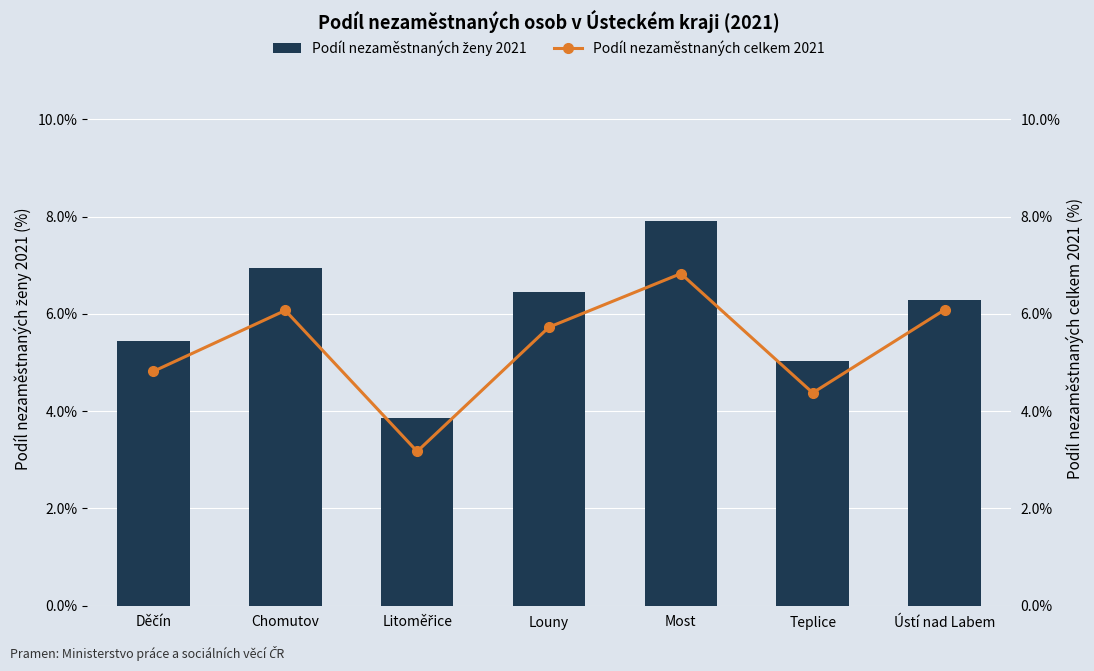

Which series has the largest total across all categories?

Podíl nezaměstnaných ženy 2021